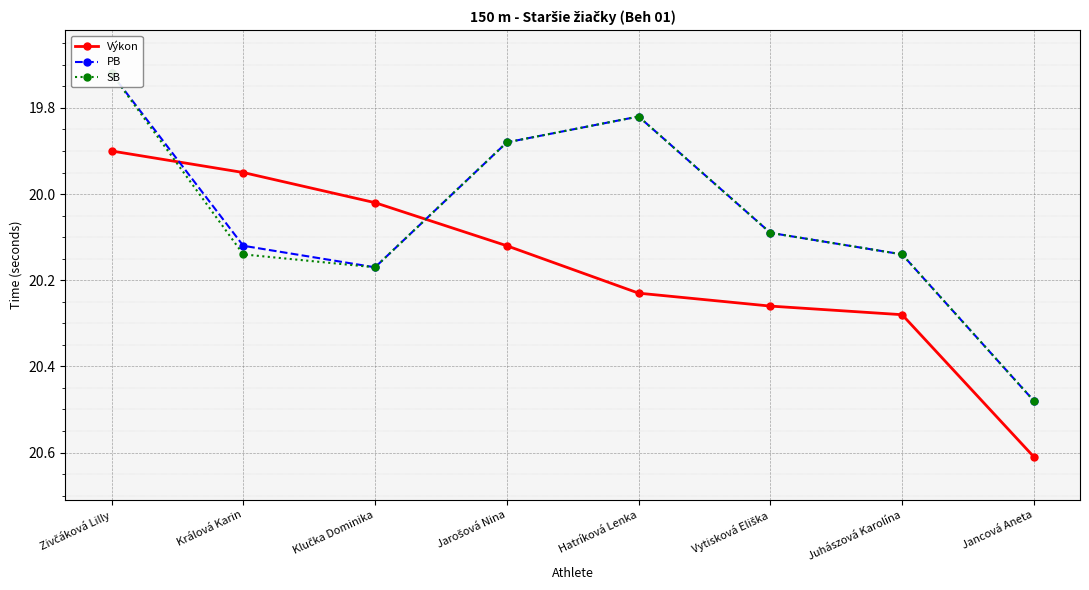

Does the chart display data point markers on the line(s)?

Yes